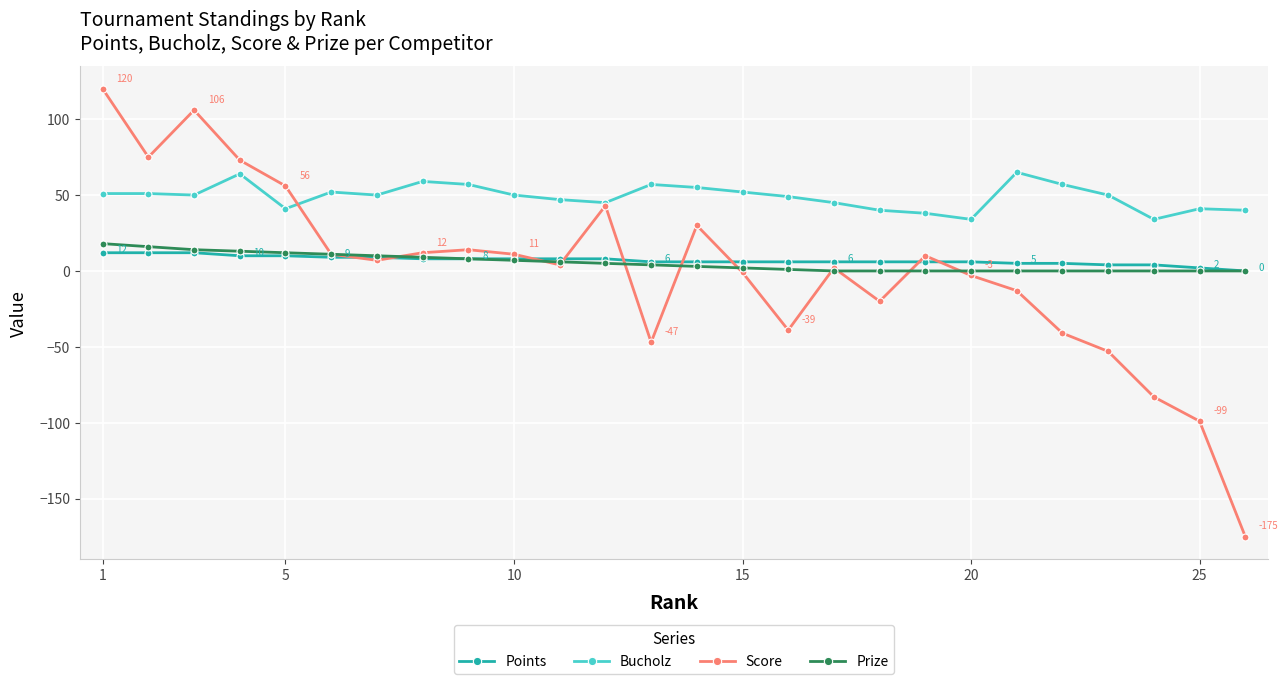

Is this an area chart (filled region under the line)?

No